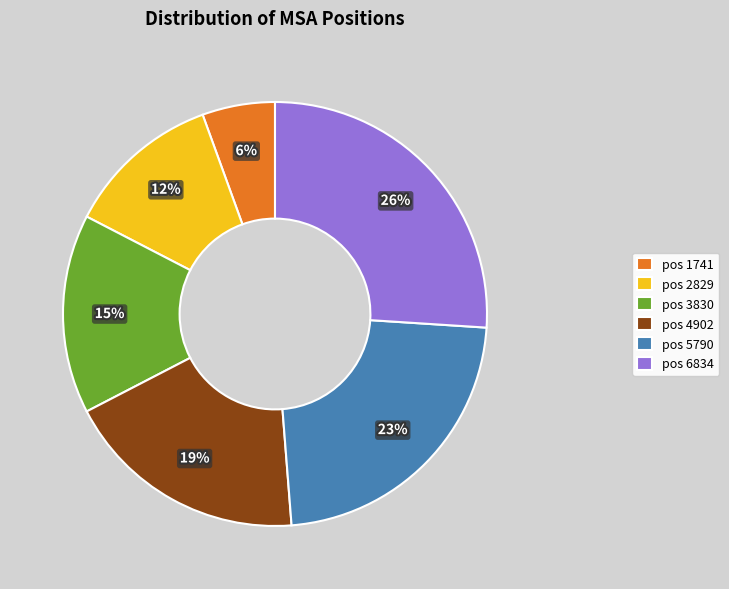

To the nearest percent, what is the difference between the largest and smallest slice percentages?

20%